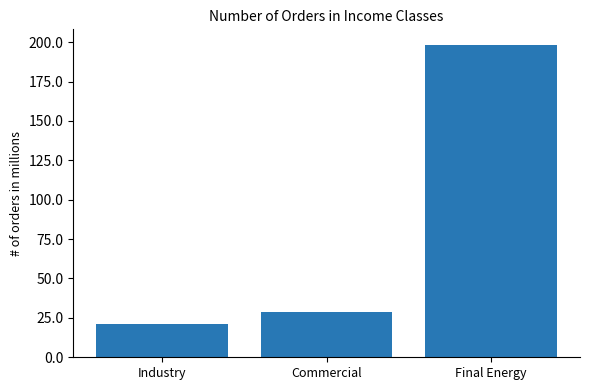

What is the label of the 3rd bar from the left?

Final Energy